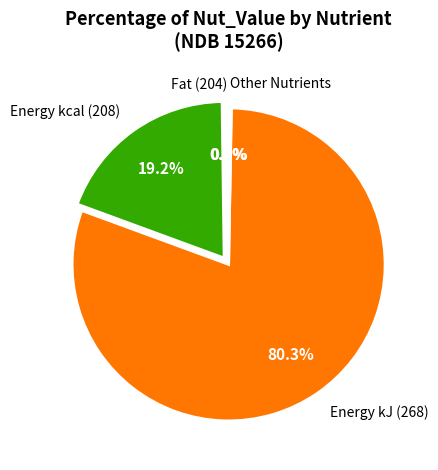

Which category has the biggest portion of the pie?

Energy kJ (268)